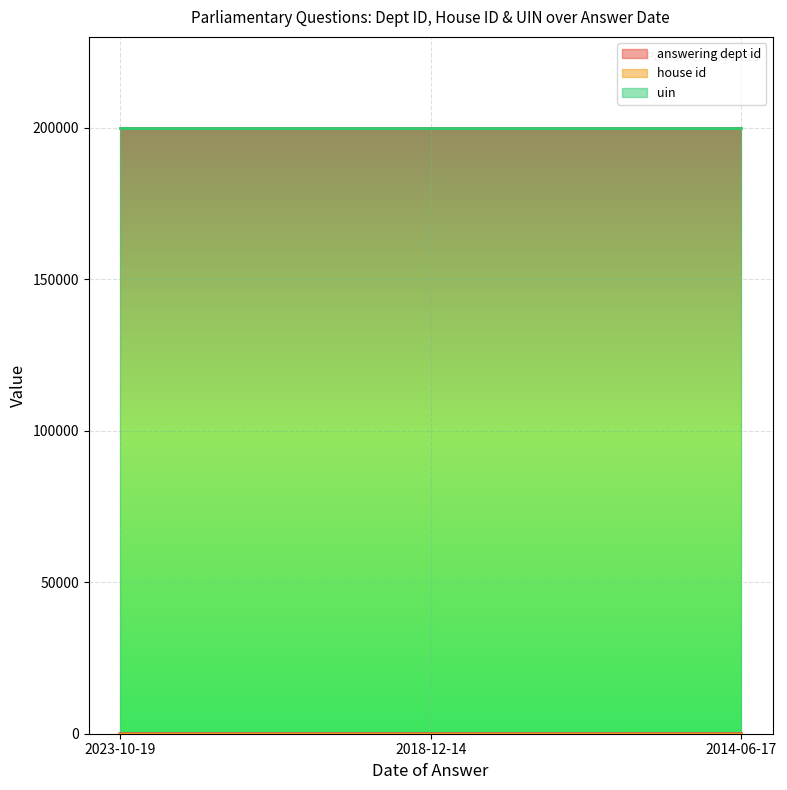

Is it true that uin equals 199917 at 2023-10-19?

True